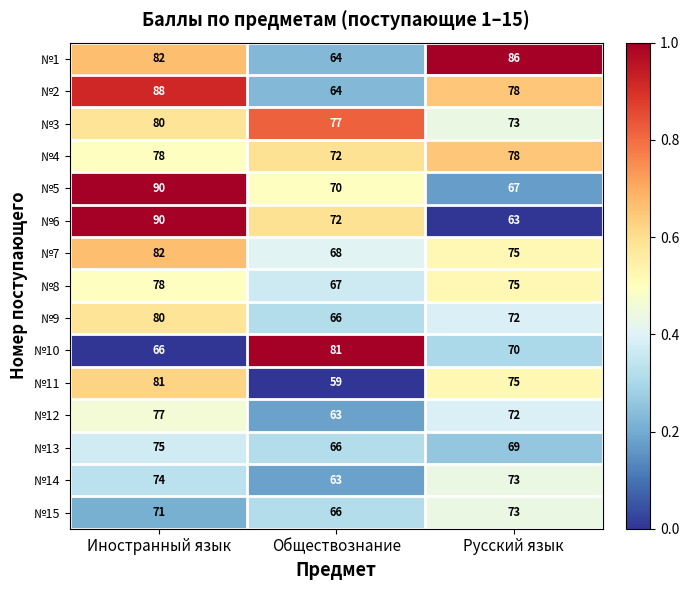

What is the spread (max minus min) of values at Обществознание?

22